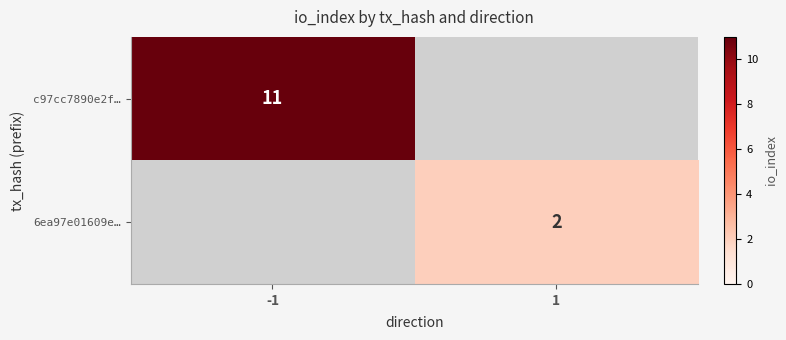

Which has a higher value, -1 or 1?

-1